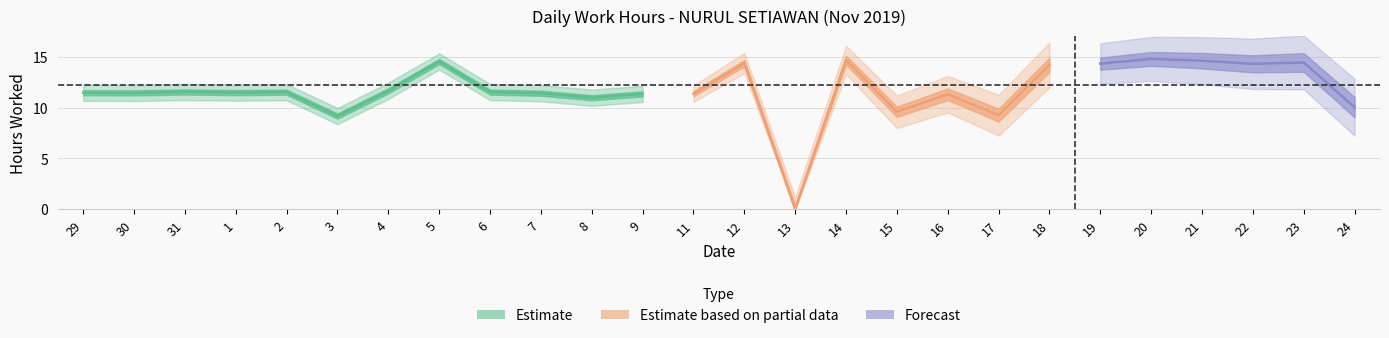

What is the sum of the values at 20 and 24?

24.8